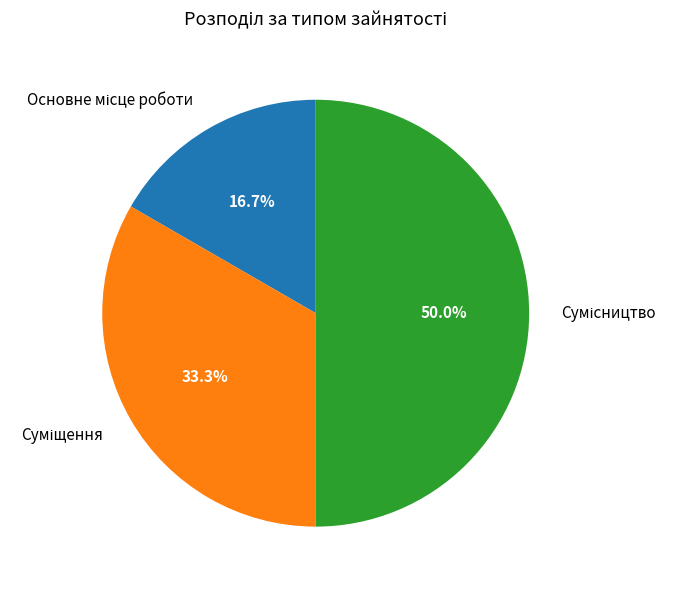

To the nearest percent, what portion does Сумісництво represent?

50%